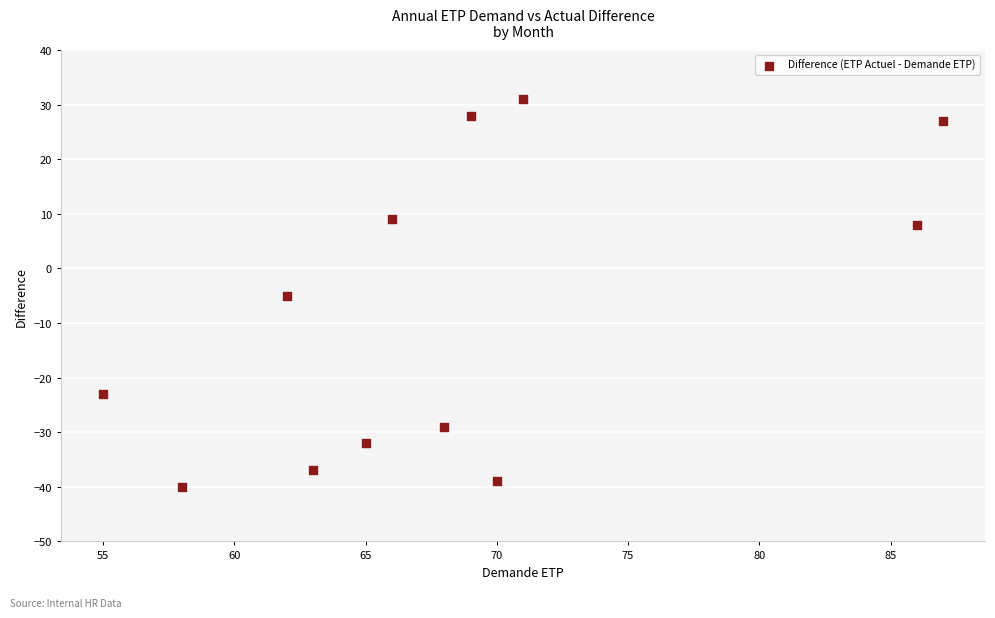

What is the average Y value?

-8